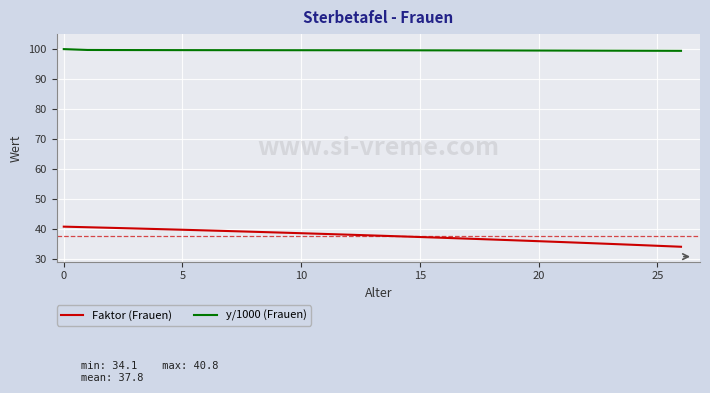

How many lines are shown in the chart?

2